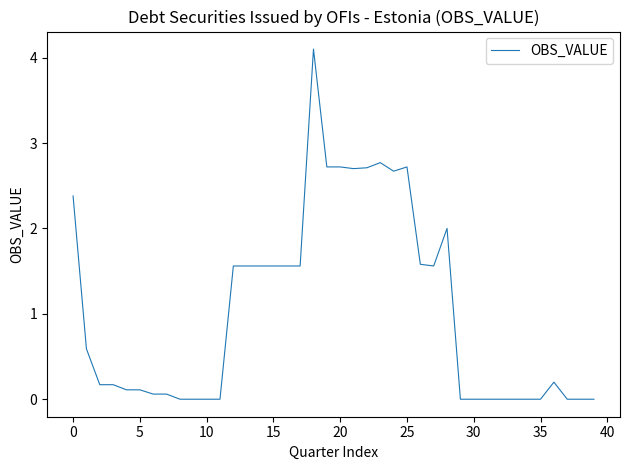

What is the difference between the maximum and minimum values?

4.1